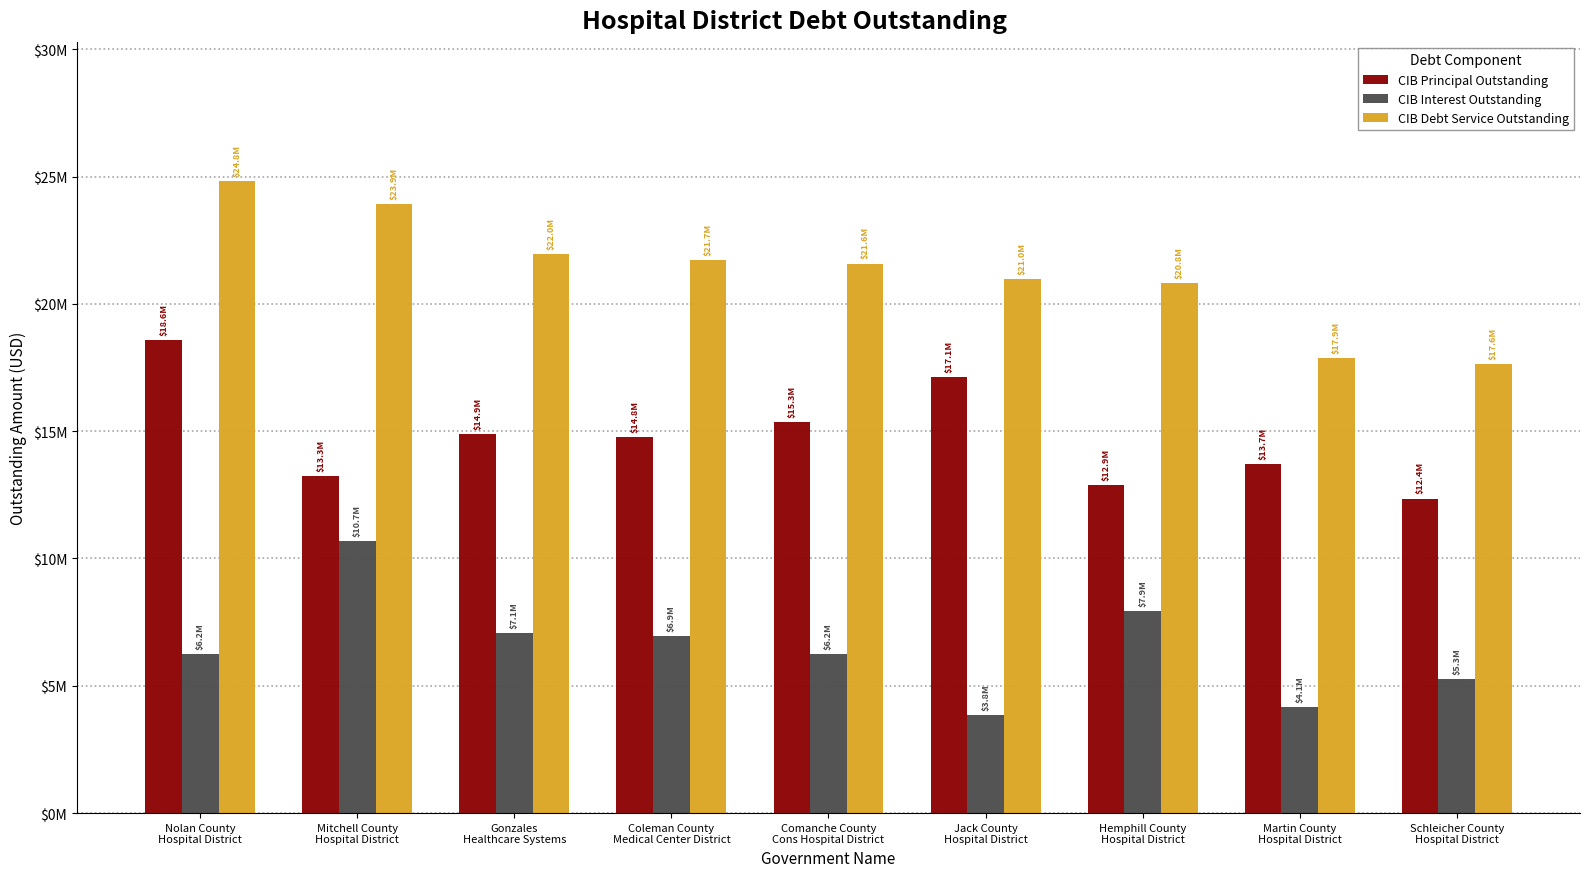

What are all the series names shown in the legend?

CIB Principal Outstanding, CIB Interest Outstanding, CIB Debt Service Outstanding